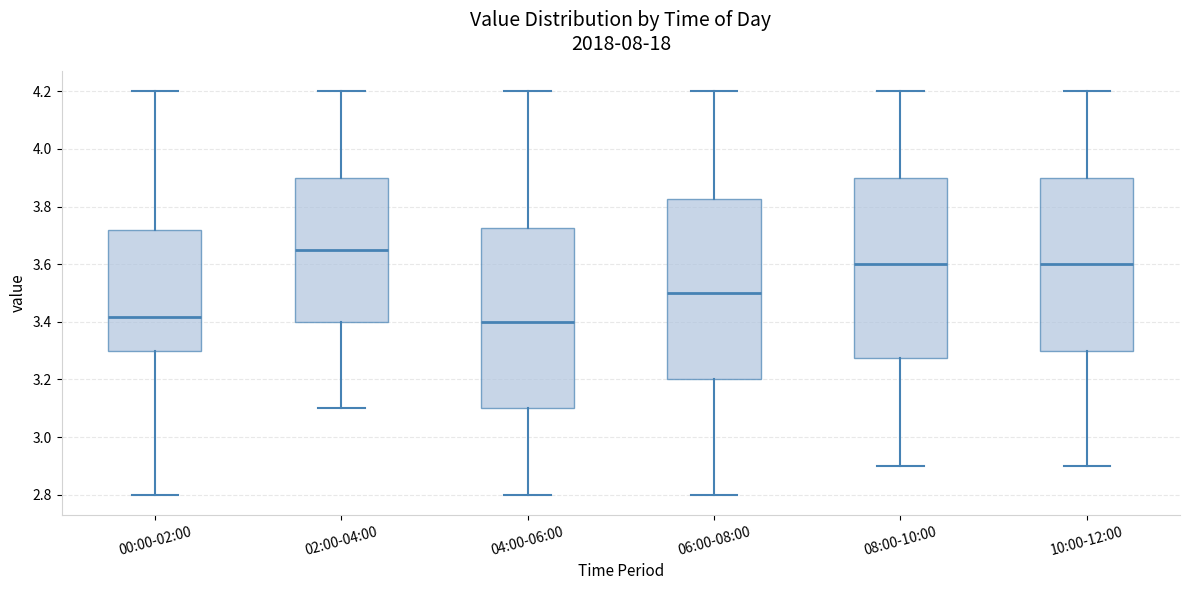

Reading left to right, transcribe this box plot: for each box, give where its median line is, the range the box spans, and where its two whiskers end, as read against the y-axis. The values are not printed on the chart, so give them approximately, as read against the axis.

00:00-02:00: median 3.42, box 3.30 to 3.72, whiskers 2.80 to 4.20
02:00-04:00: median 3.66, box 3.40 to 3.90, whiskers 3.10 to 4.20
04:00-06:00: median 3.40, box 3.10 to 3.72, whiskers 2.80 to 4.20
06:00-08:00: median 3.50, box 3.20 to 3.82, whiskers 2.80 to 4.20
08:00-10:00: median 3.60, box 3.28 to 3.90, whiskers 2.90 to 4.20
10:00-12:00: median 3.60, box 3.30 to 3.90, whiskers 2.90 to 4.20